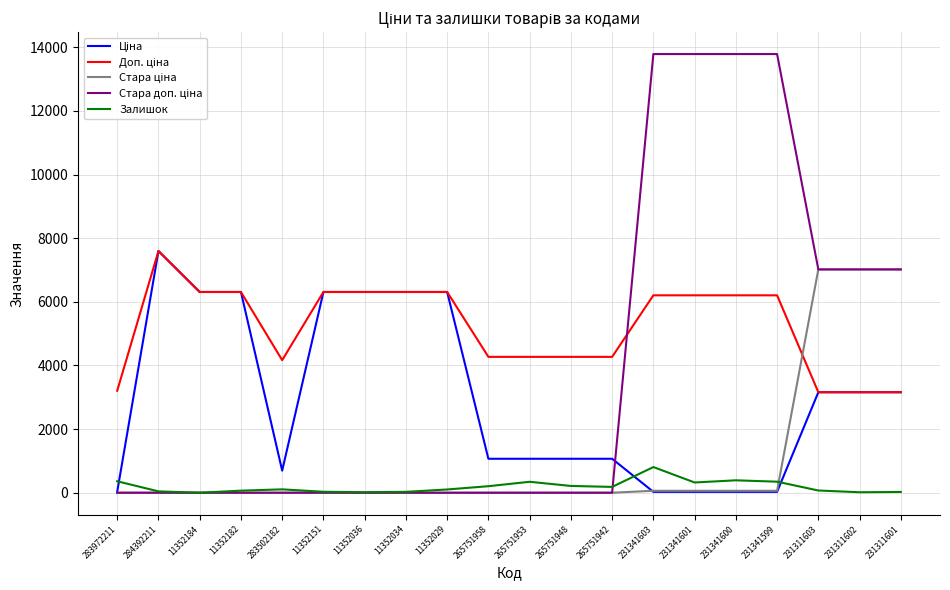

What is the maximum value shown in the chart?

13785.8